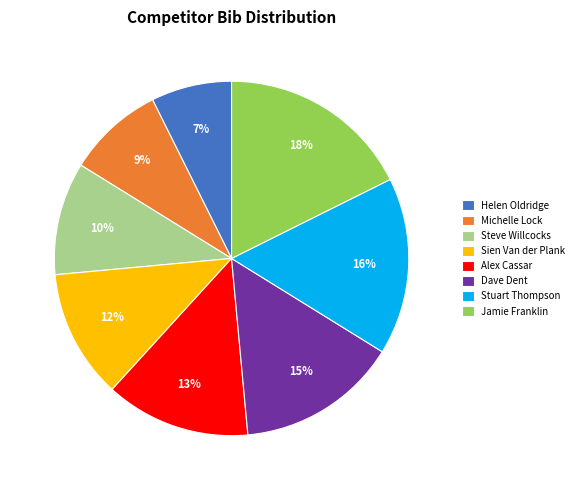

Is it true that Alex Cassar is 13% of the pie?

True